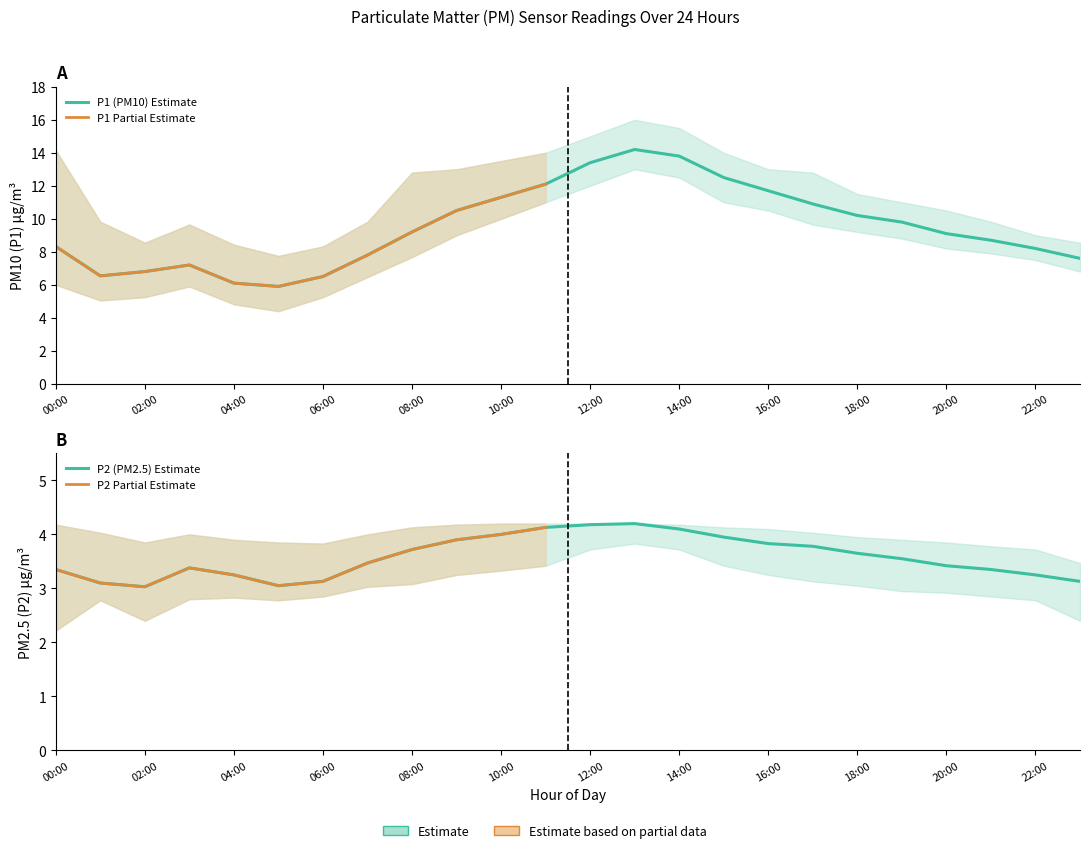

At which label does P2_low first exceed 3?

07:00